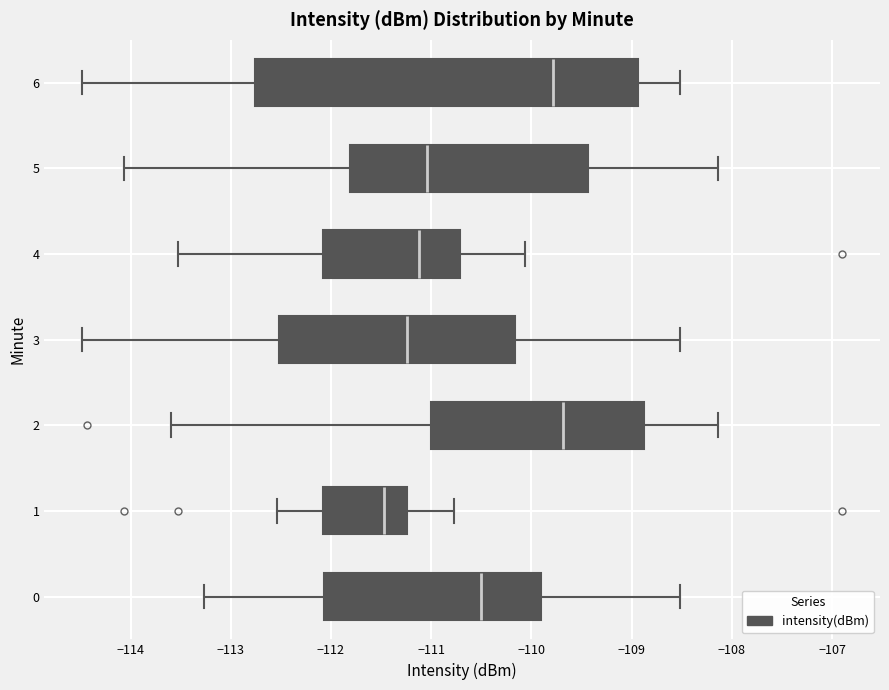

Reading bottom to top, transcribe this box plot: for each box, give where its median line is, the range the box spans, and where its two whiskers end, as read against the x-axis. The values are not printed on the chart, so give them approximately, as read against the axis.

0: median -110.5, box -112.1 to -109.9, whiskers -113.3 to -108.5
1: median -111.5, box -112.1 to -111.2, whiskers -112.5 to -110.8
2: median -109.7, box -111.0 to -108.9, whiskers -113.6 to -108.1
3: median -111.2, box -112.5 to -110.2, whiskers -114.5 to -108.5
4: median -111.1, box -112.1 to -110.7, whiskers -113.5 to -110.1
5: median -111.0, box -111.8 to -109.4, whiskers -114.1 to -108.1
6: median -109.8, box -112.8 to -108.9, whiskers -114.5 to -108.5